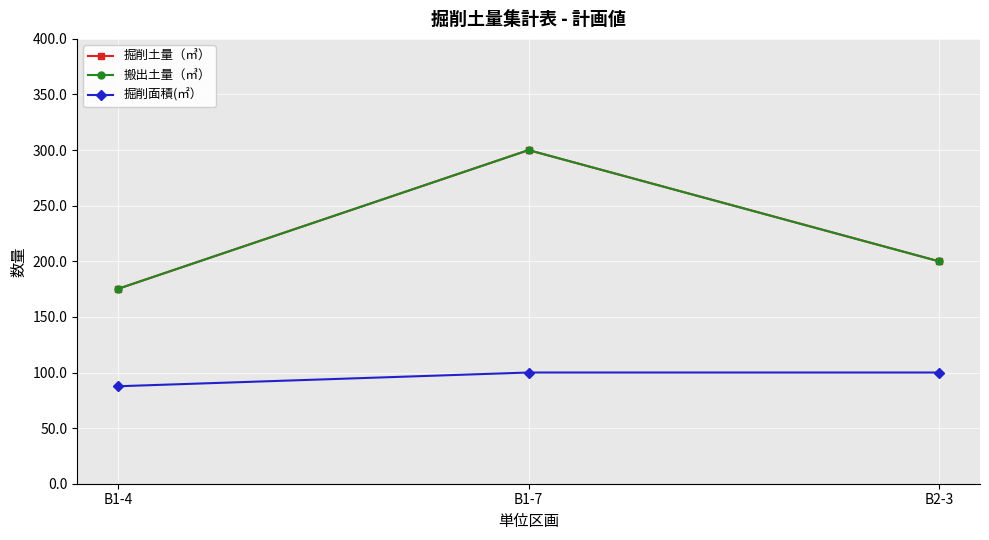

What is the maximum value for 搬出土量（㎥）?

300.0